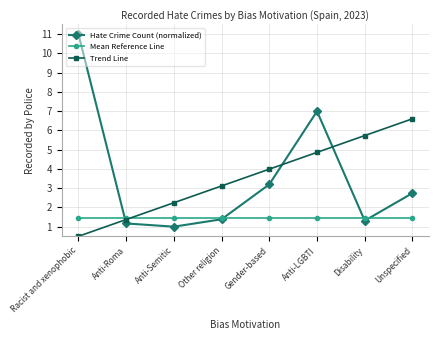

What is the difference between the Hate Crime Count (normalized) values at Anti-Roma and Anti-Semitic?

0.2